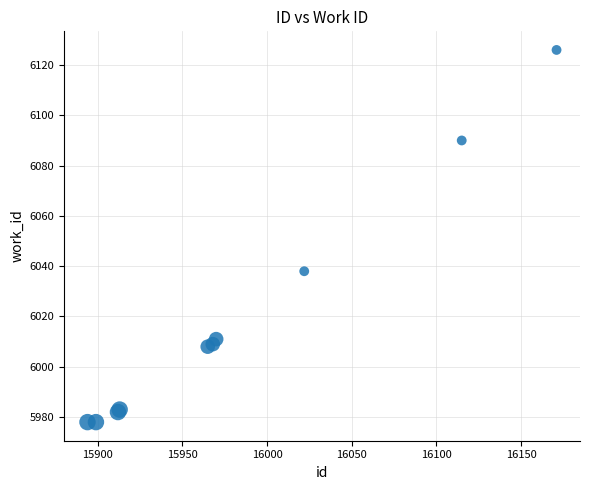

What Y value in the scatter plot is closest to 6052?

6038